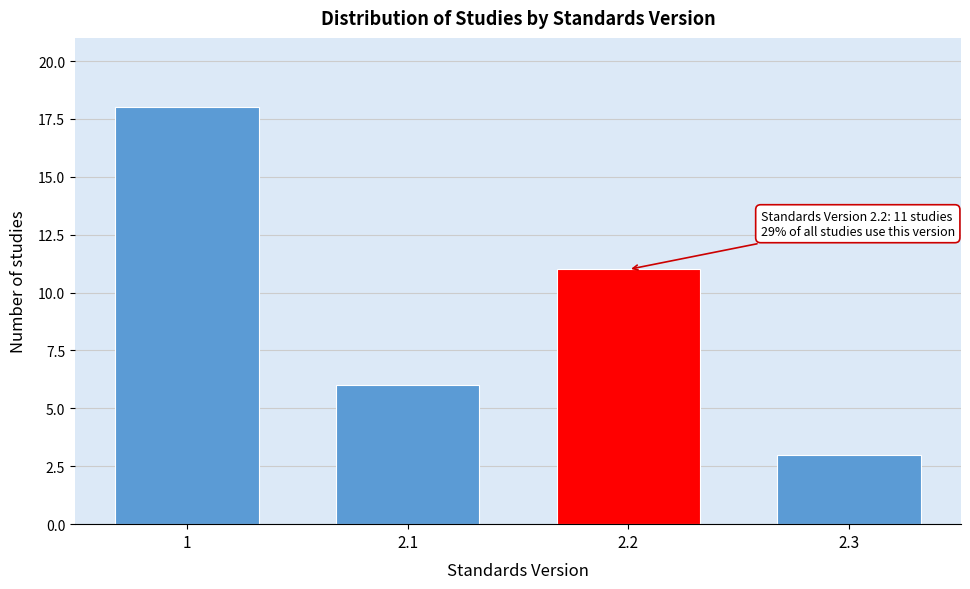

Reading left to right, transcribe all the data shown in this chart.

1=18	2.1=6	2.2=11	2.3=3